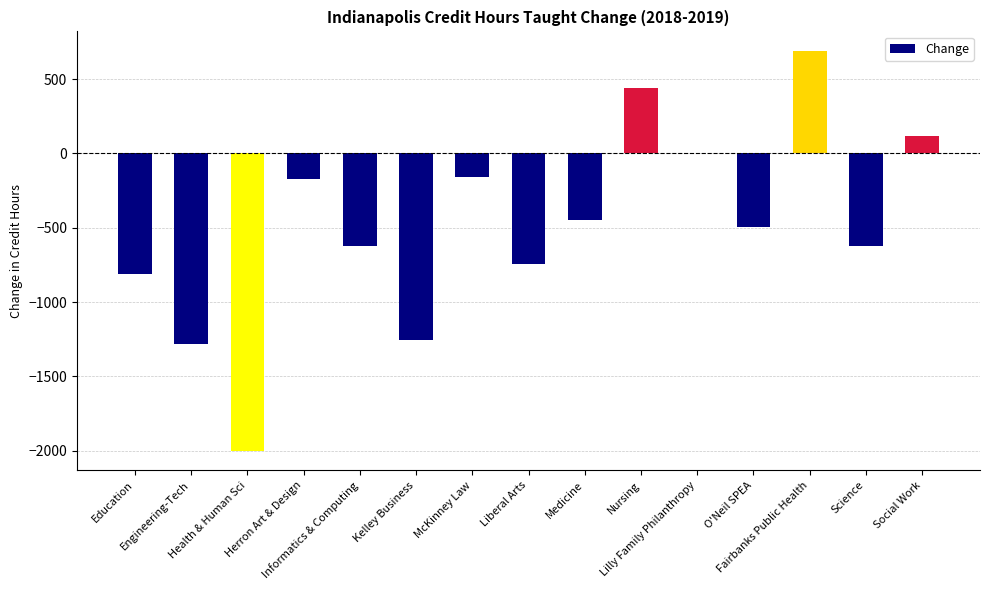

What is the sum of all values?

-7368.5